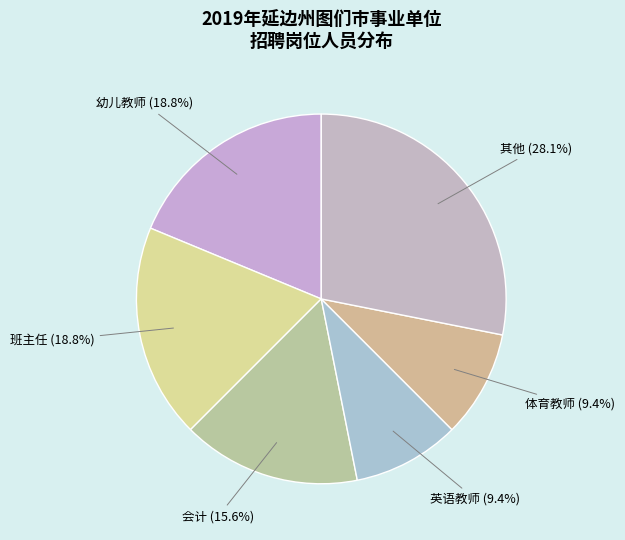

How many segments does this pie chart have?

6